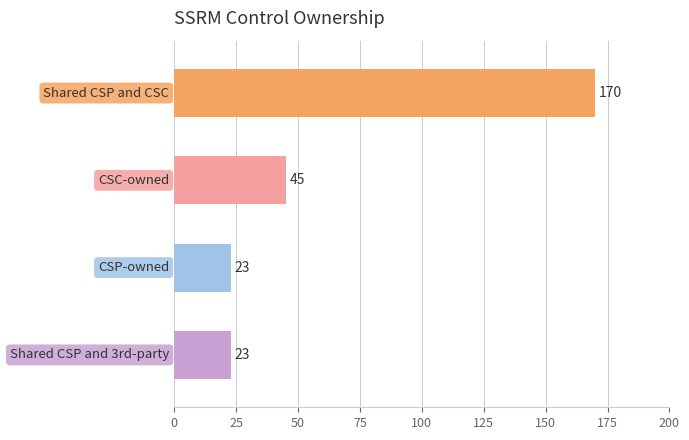

What is the value of the 1st bar from the top?

170